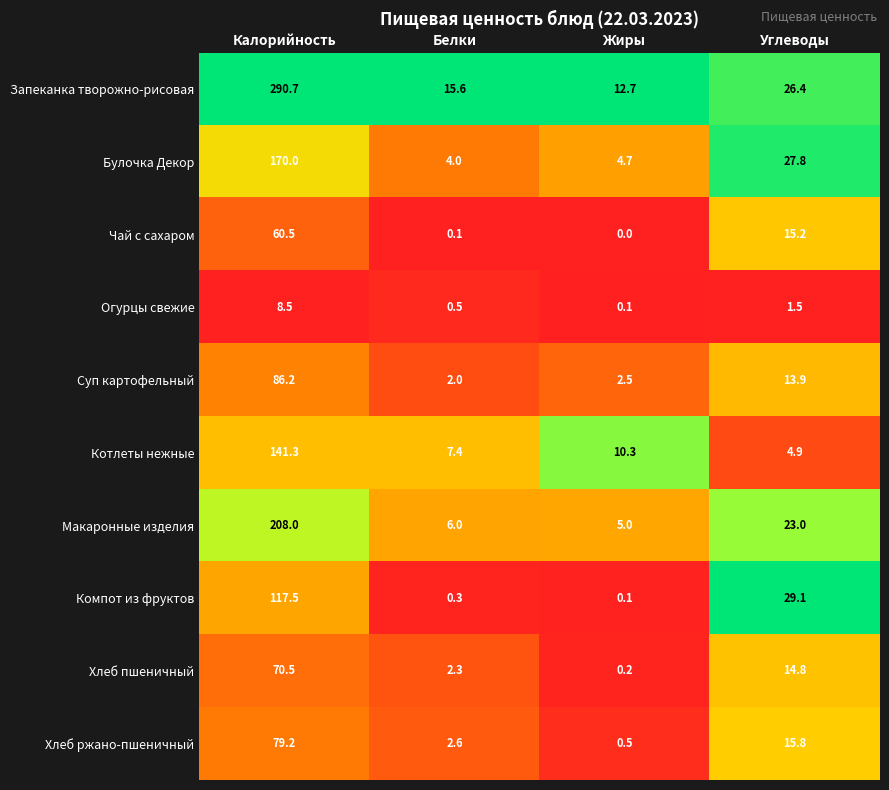

Where is Хлеб пшеничный nearest to the value 35?

Углеводы